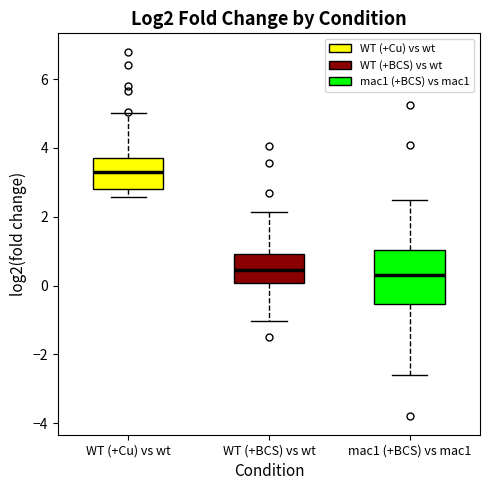

Comparing the boxes themselves (not the whiskers), which one is the tallest?

mac1 (+BCS) vs mac1